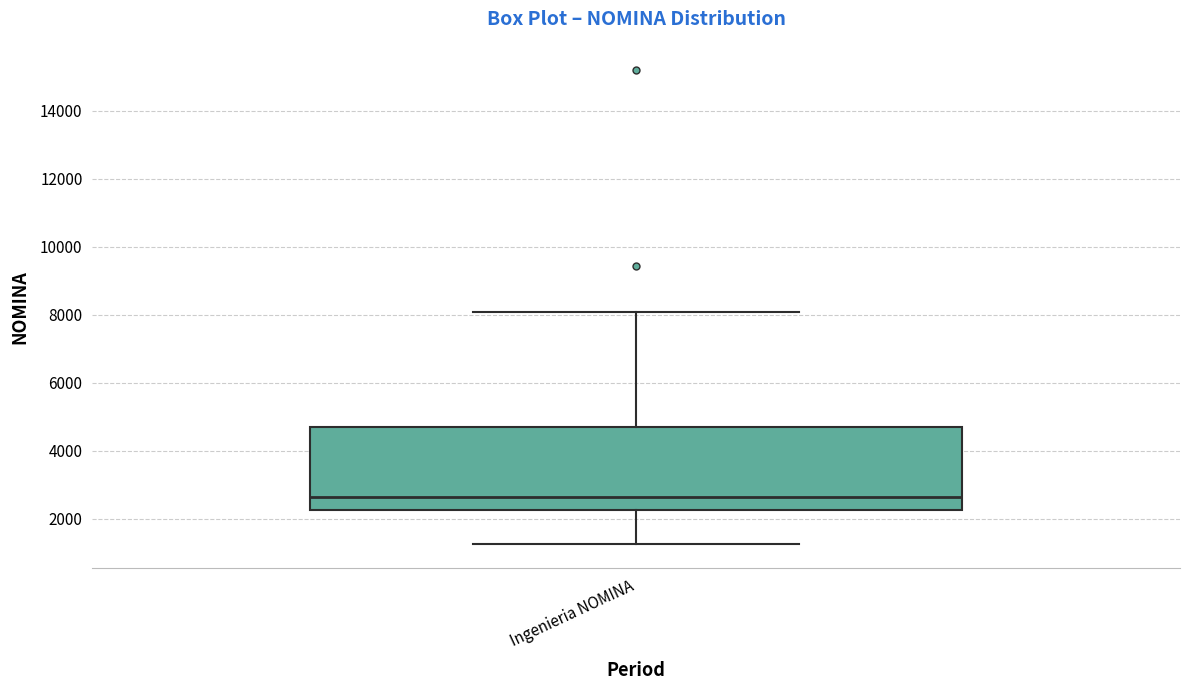

Transcribe this box plot: give where the median line is, the range the box spans, and where the two whiskers end, as read against the y-axis. The values are not printed on the chart, so give them approximately, as read against the axis.

median 2600, box 2200 to 4600, whiskers 1200 to 8000